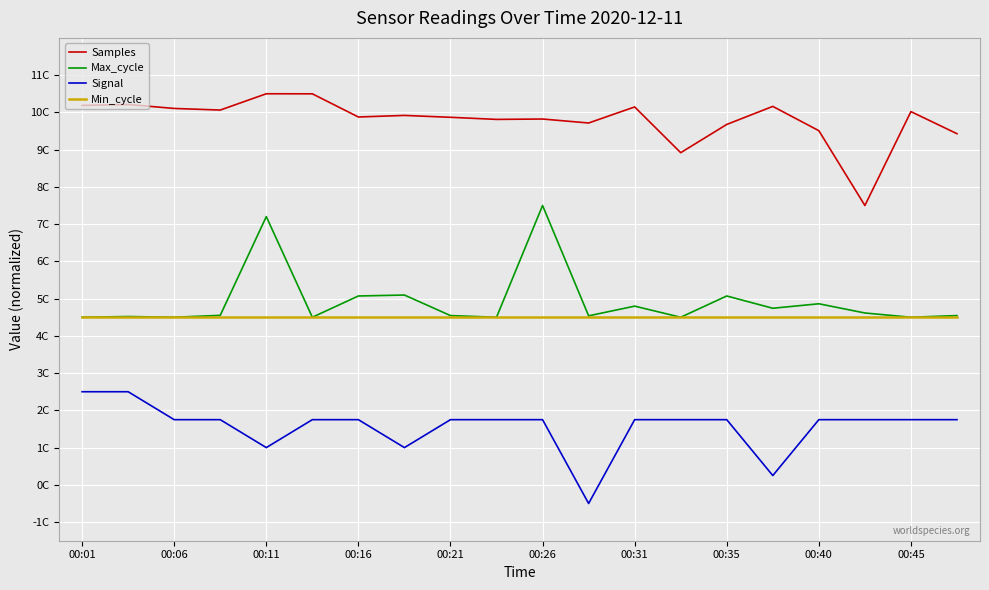

Reading left to right, what are all the values shown in this chart?

Samples: 10.2	10.2	10.1	10.1	10.5	10.5	9.9	9.9	9.9	9.8	9.8	9.7	10.1	8.9	9.7	10.2	9.5	7.5	10.0	9.4
Max_cycle: 4.5	4.5	4.5	4.6	7.2	4.5	5.1	5.1	4.5	4.5	7.5	4.5	4.8	4.5	5.1	4.7	4.9	4.6	4.5	4.5
Signal: 2.5	2.5	1.8	1.8	1.0	1.8	1.8	1.0	1.8	1.8	1.8	-0.5	1.8	1.8	1.8	0.2	1.8	1.8	1.8	1.8
Min_cycle: 4.5	4.5	4.5	4.5	4.5	4.5	4.5	4.5	4.5	4.5	4.5	4.5	4.5	4.5	4.5	4.5	4.5	4.5	4.5	4.5